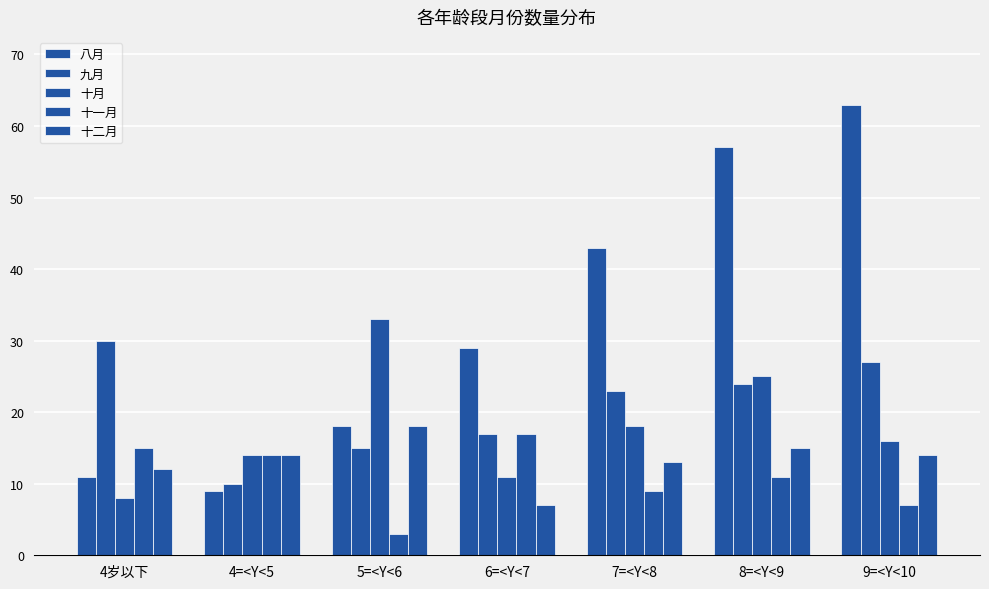

How many distinct data groups are displayed?

5